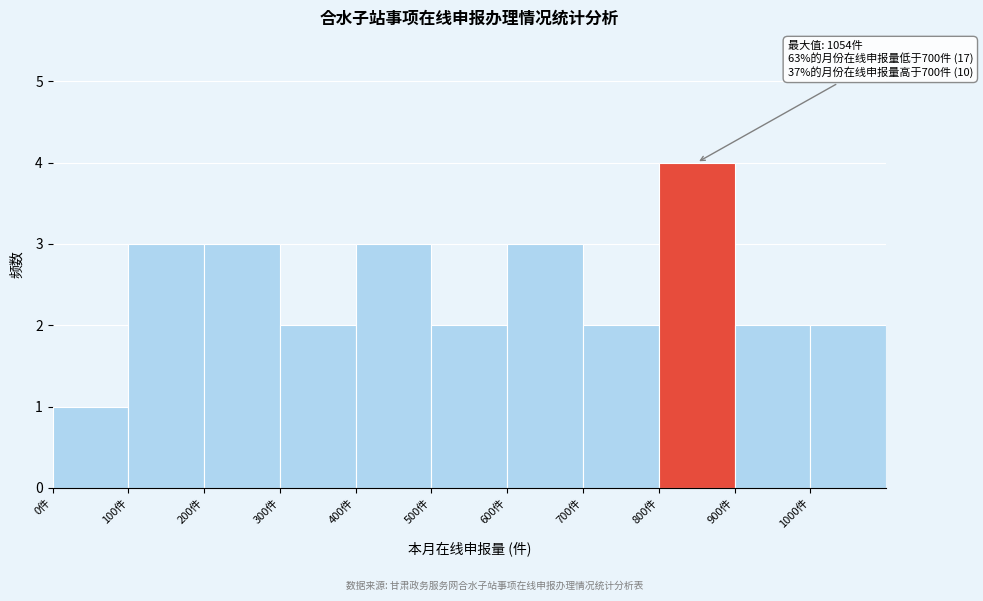

Over which range of the x-axis is the bar tallest?

800 to 900